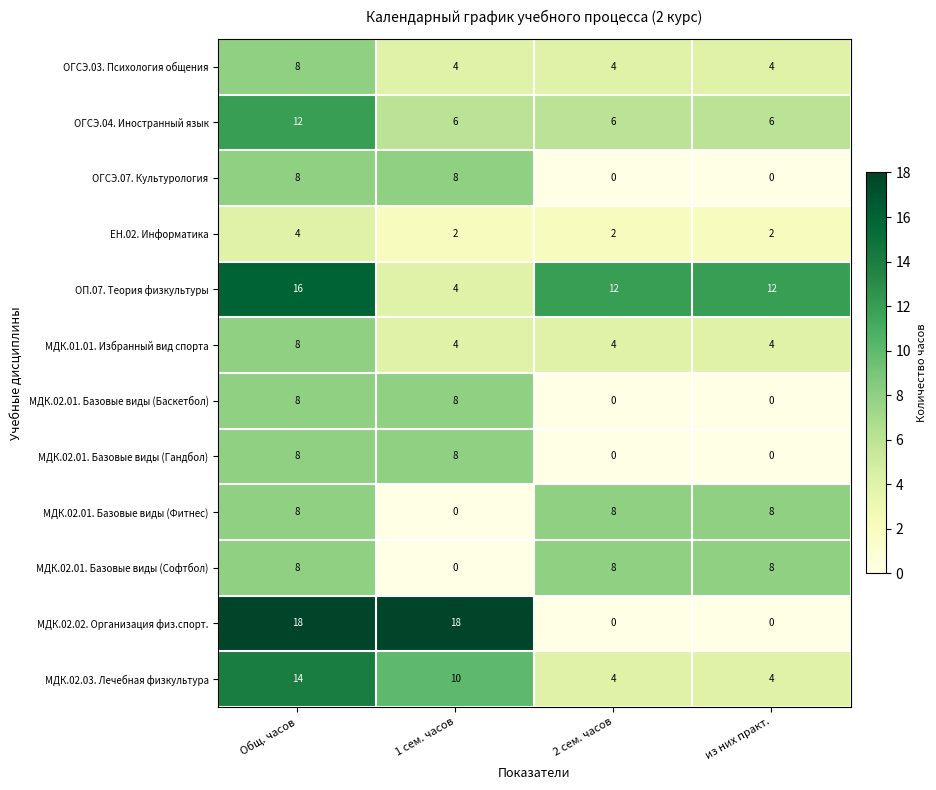

Read the МДК.02.01. Базовые виды (Гандбол) value at Общ. часов.

8